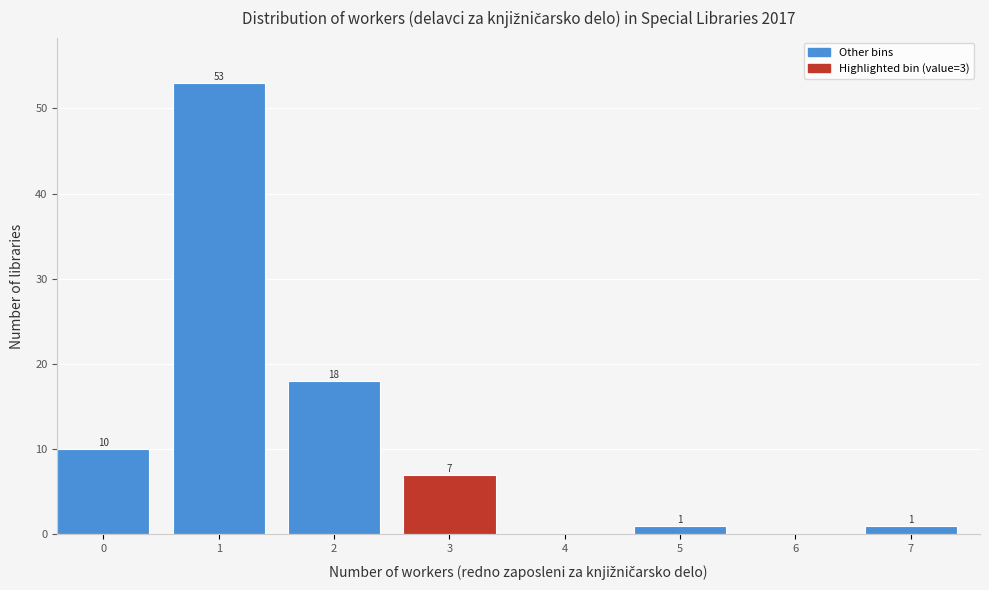

Reading left to right, extract all data points from this chart.

0=10	1=53	2=18	3=7	4=0	5=1	6=0	7=1